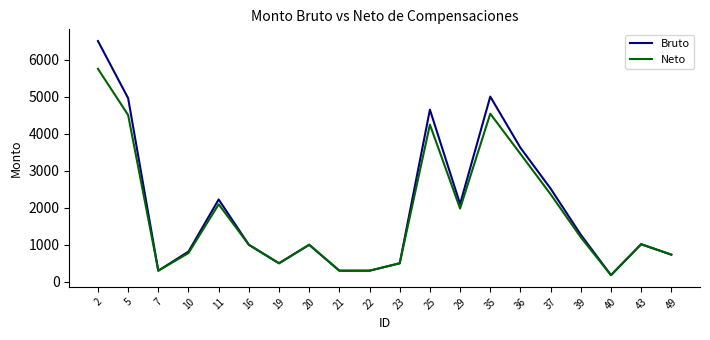

The value of Neto at 5 is 4503.4. True or false?

True